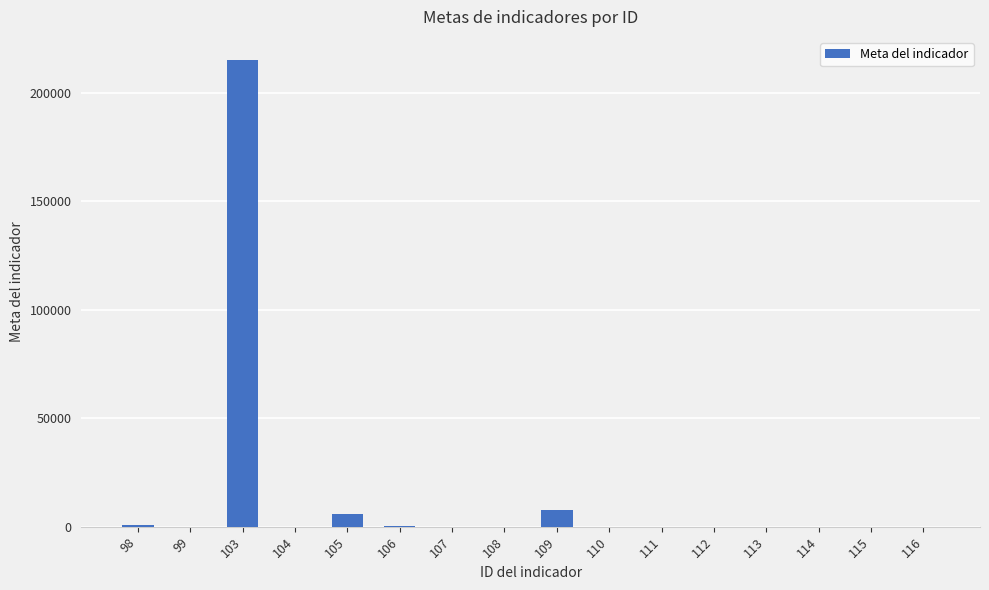

What is the maximum value shown in the chart?

215000